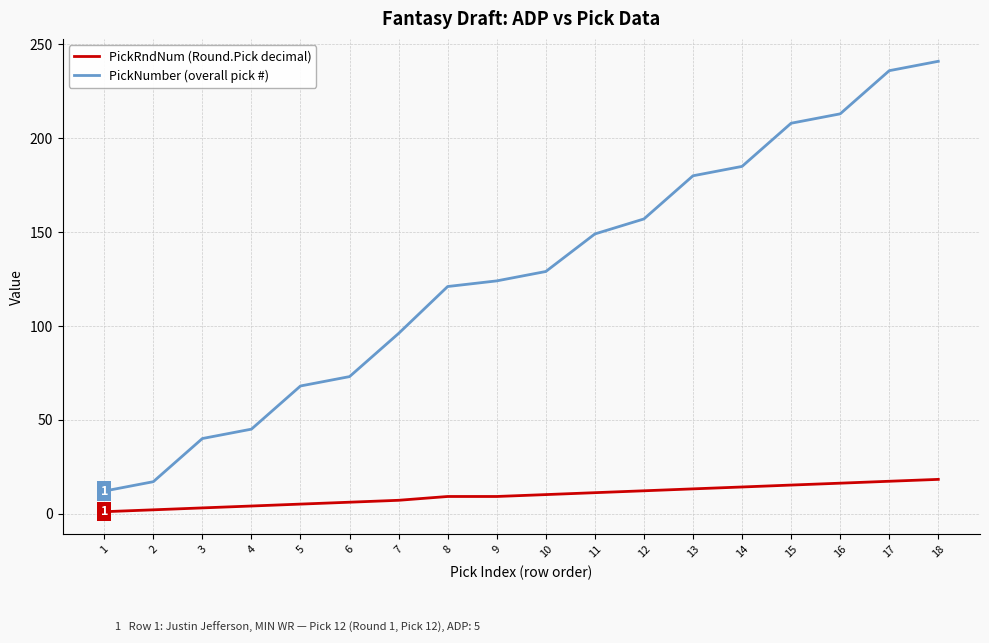

Which series changed the most between 10 and 15?

PickNumber (overall pick #)